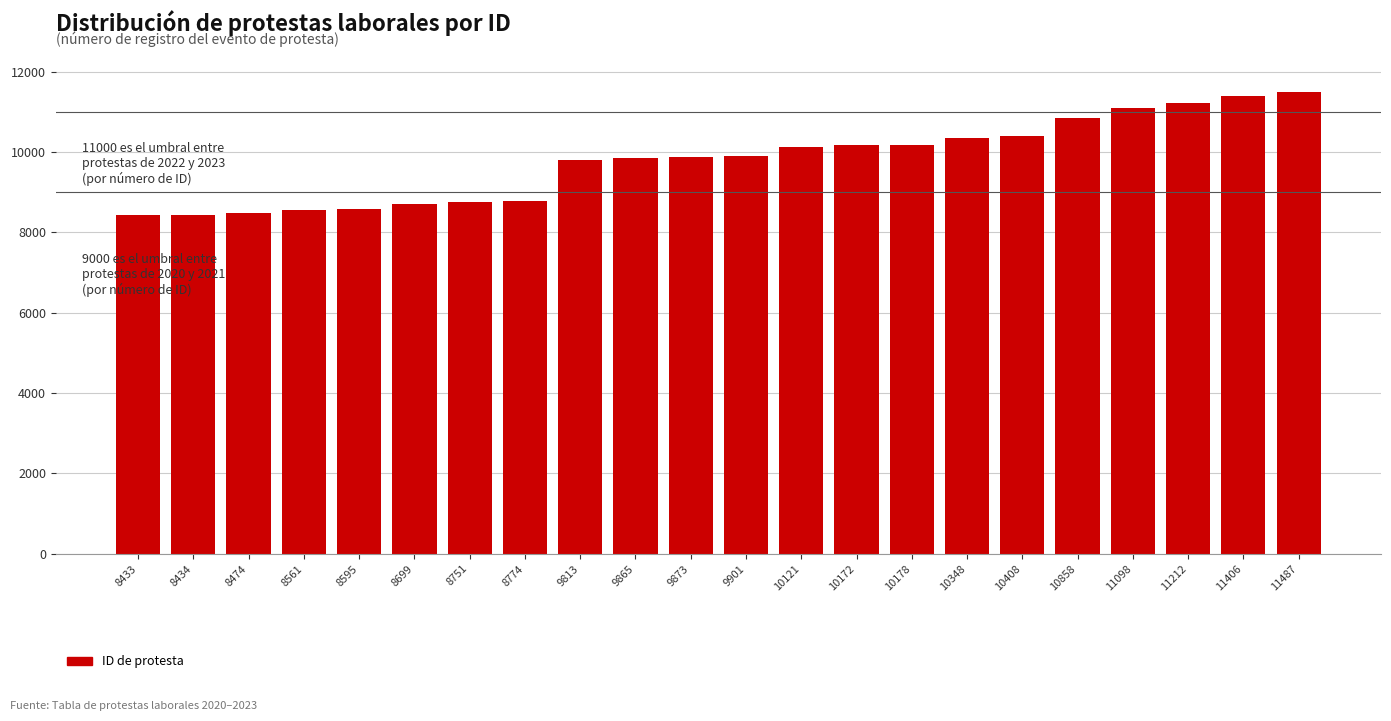

What is the change in value from 10348 to 10858?

+510